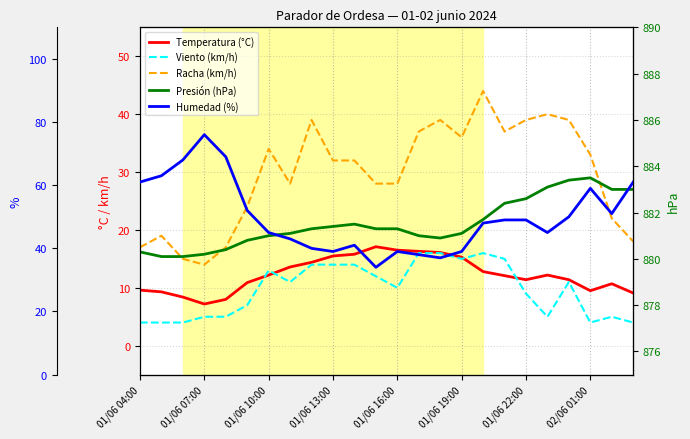

What is the minimum value for Temperatura (°C)?

7.2